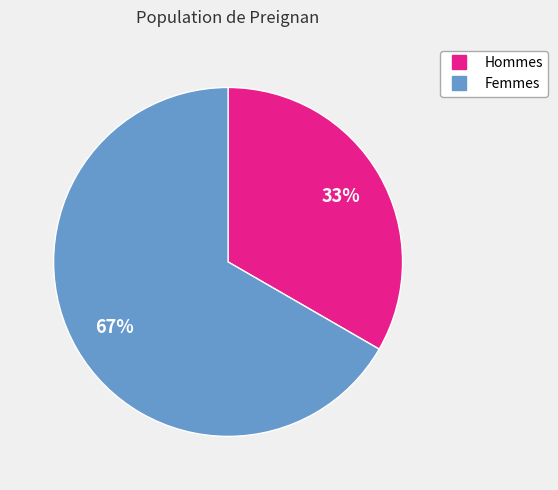

Does any single category account for the majority?

Yes